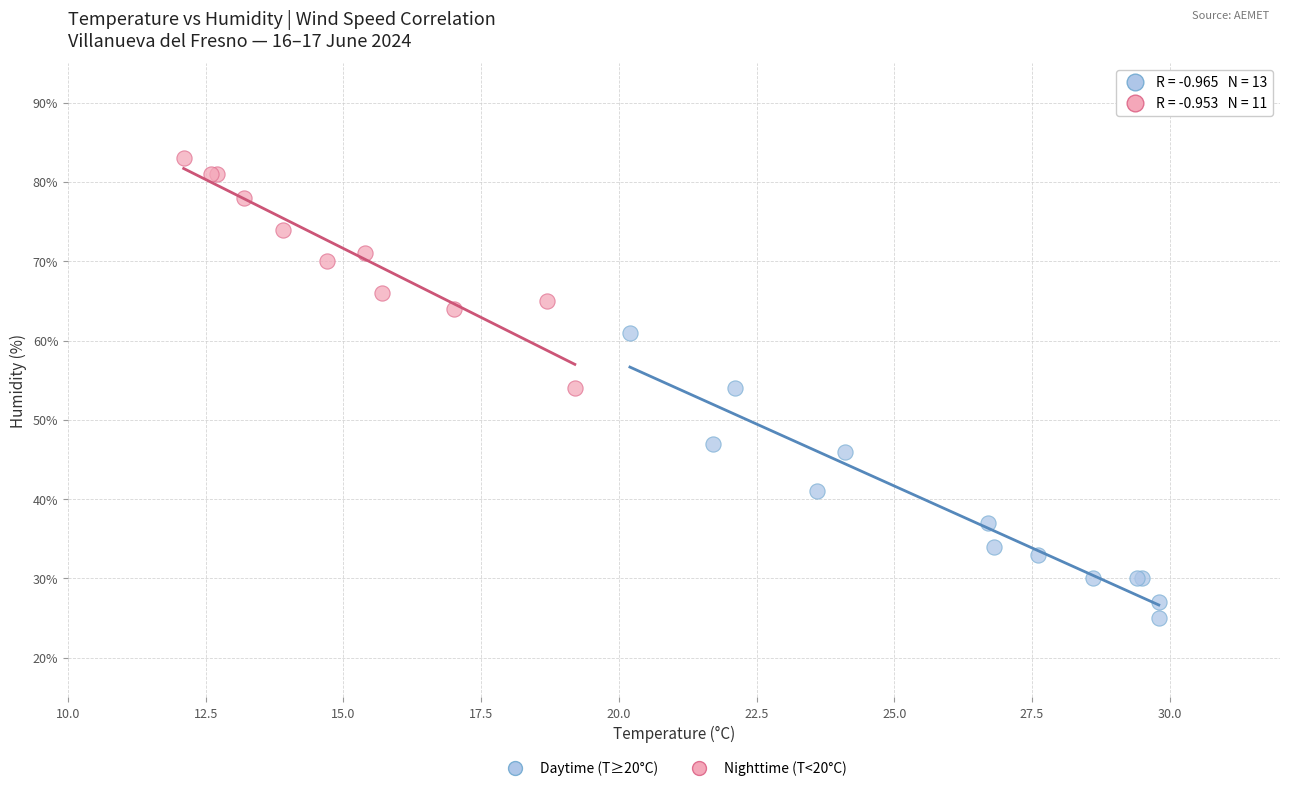

Which series contains the lowest Y value?

Daytime (T≥20°C)